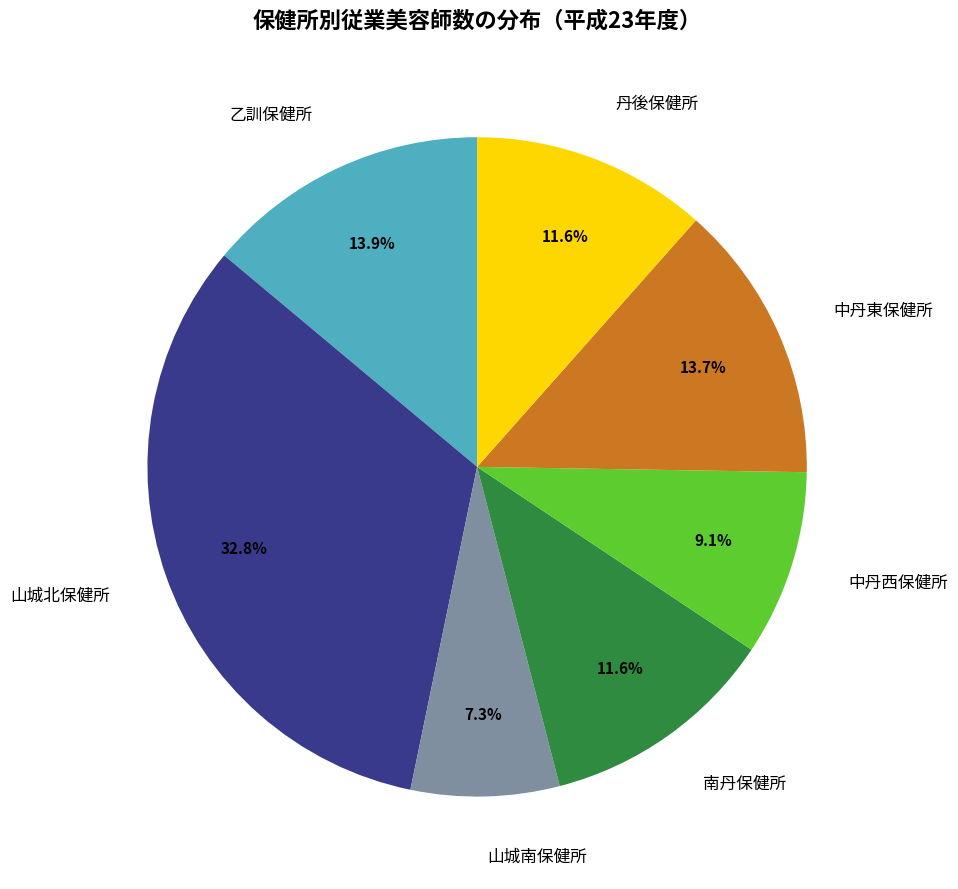

Which slice is the smallest?

山城南保健所